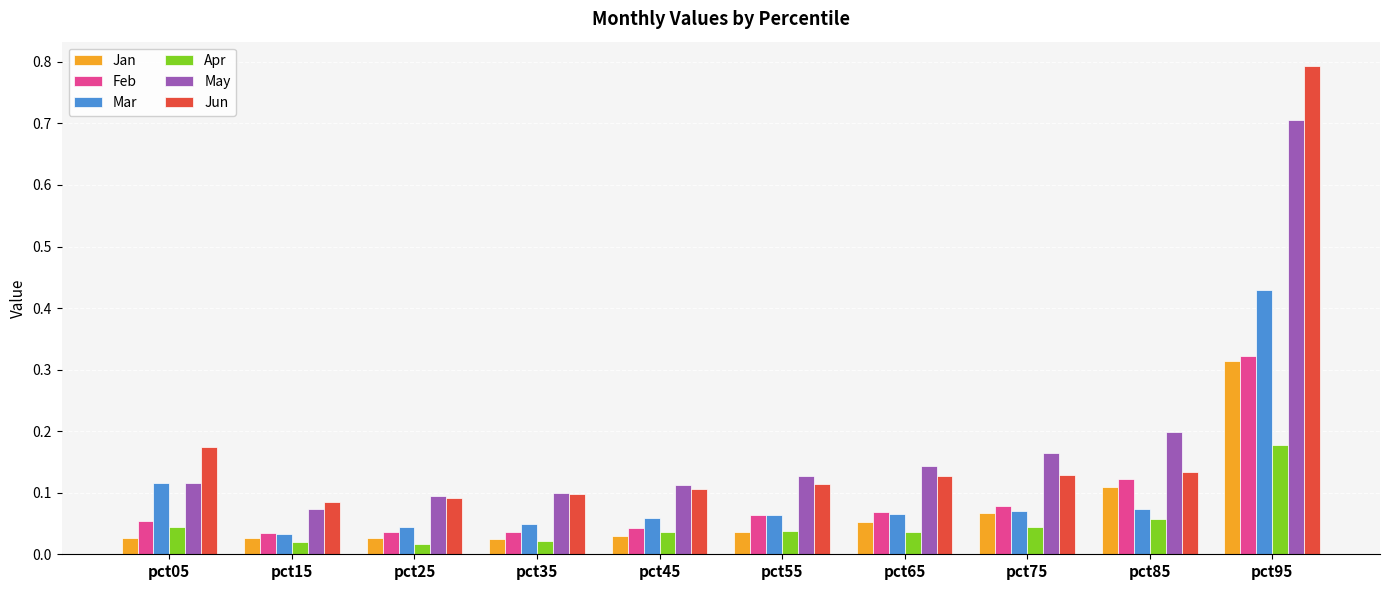

What are all the series names shown in the legend?

Jan, Feb, Mar, Apr, May, Jun